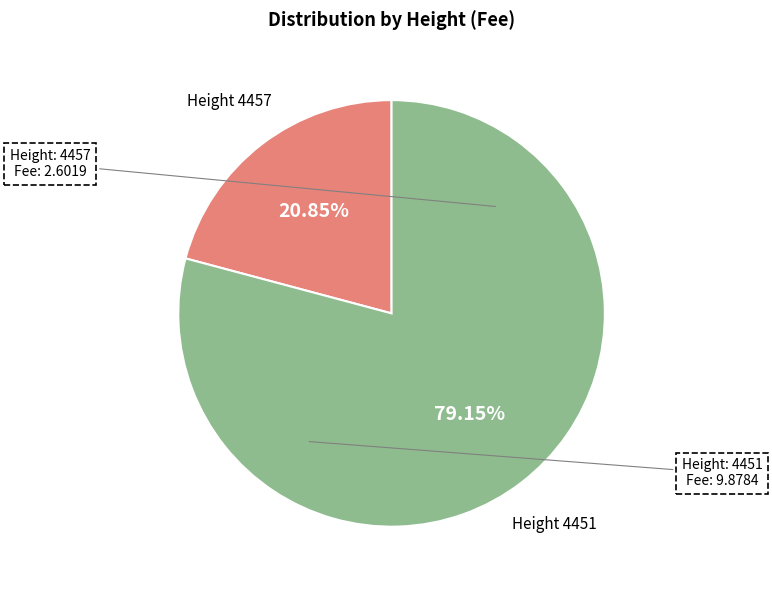

How many slices are in this pie chart?

2